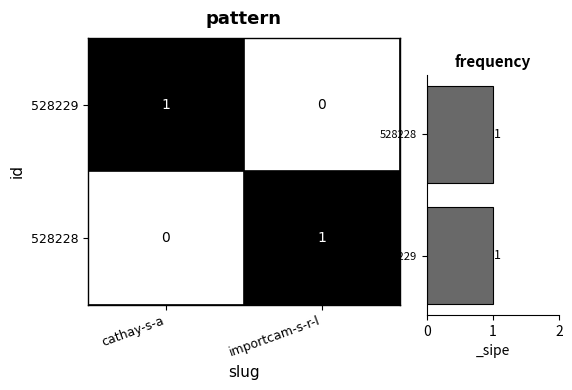

Count the 528229 values in the range 0 to 1.

2